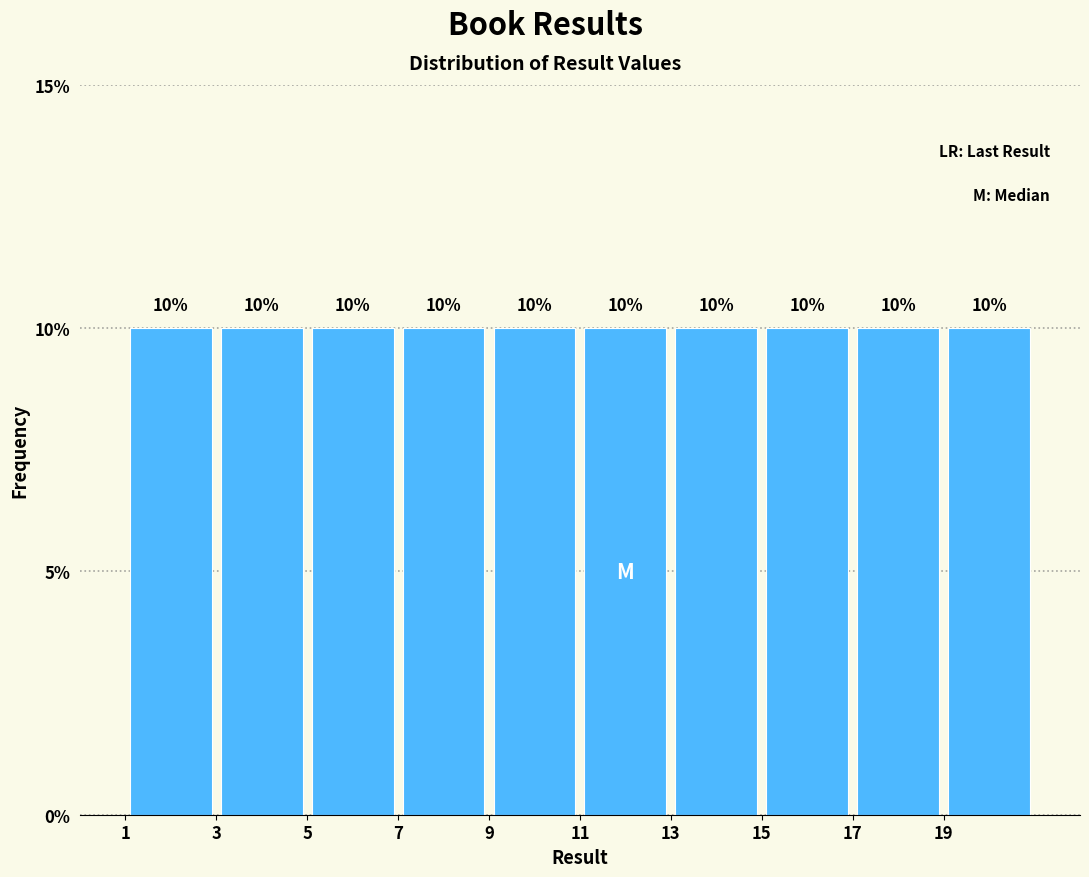

Reading left to right, list every bar in this chart as the range it spans on the x-axis followed by its height.

1 to 3: 10
3 to 5: 10
5 to 7: 10
7 to 9: 10
9 to 11: 10
11 to 13: 10
13 to 15: 10
15 to 17: 10
17 to 19: 10
19 to 21: 10